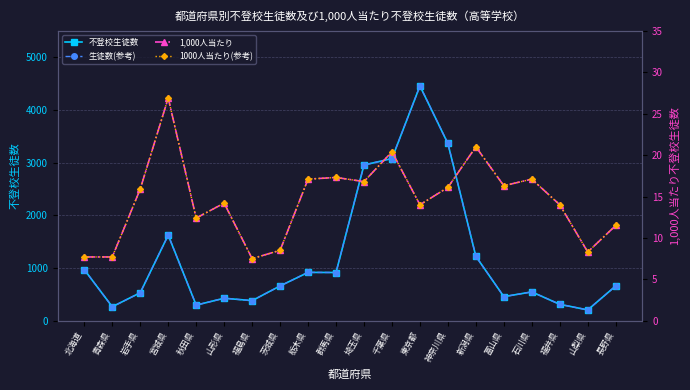

Is this an area chart (filled region under the line)?

No